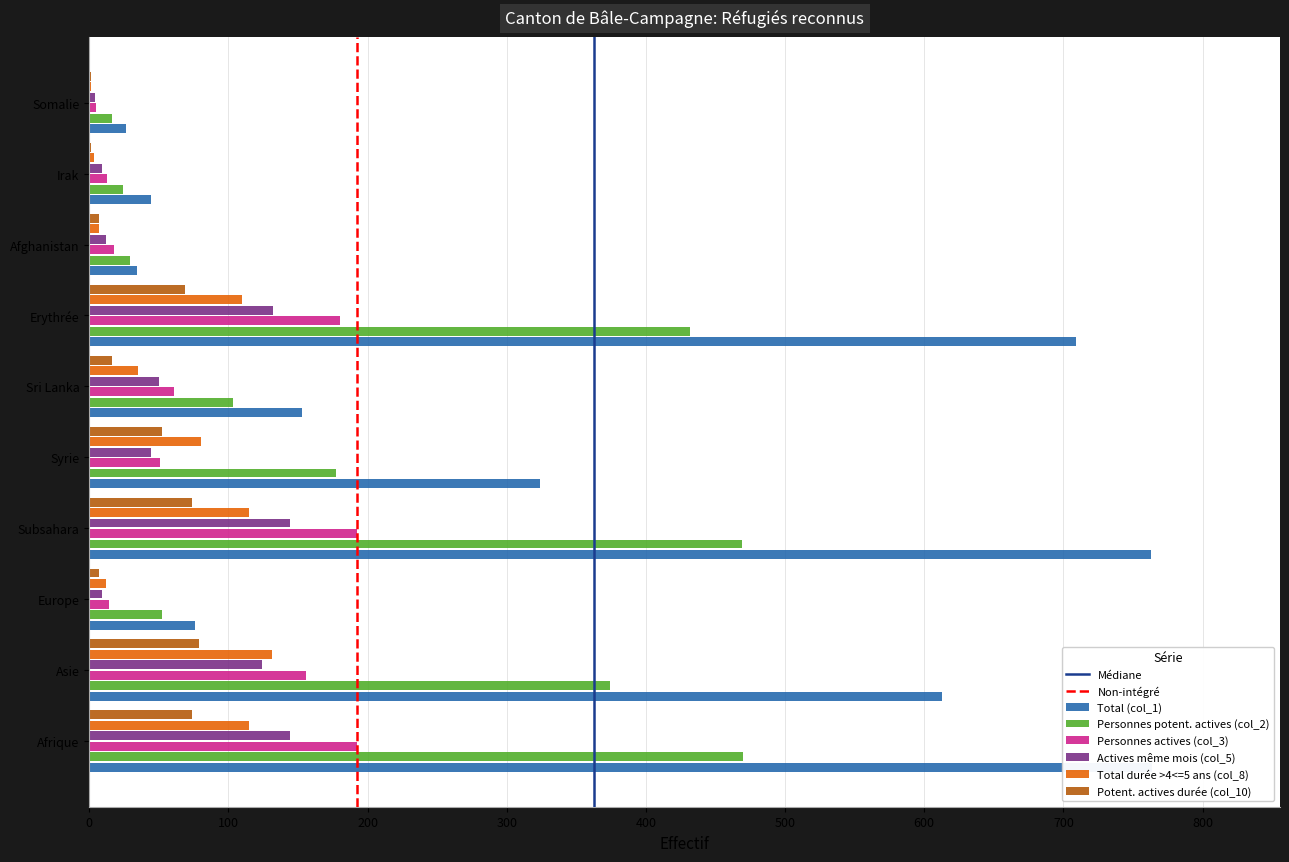

Are the bars grouped side by side (vs. stacked)?

Yes